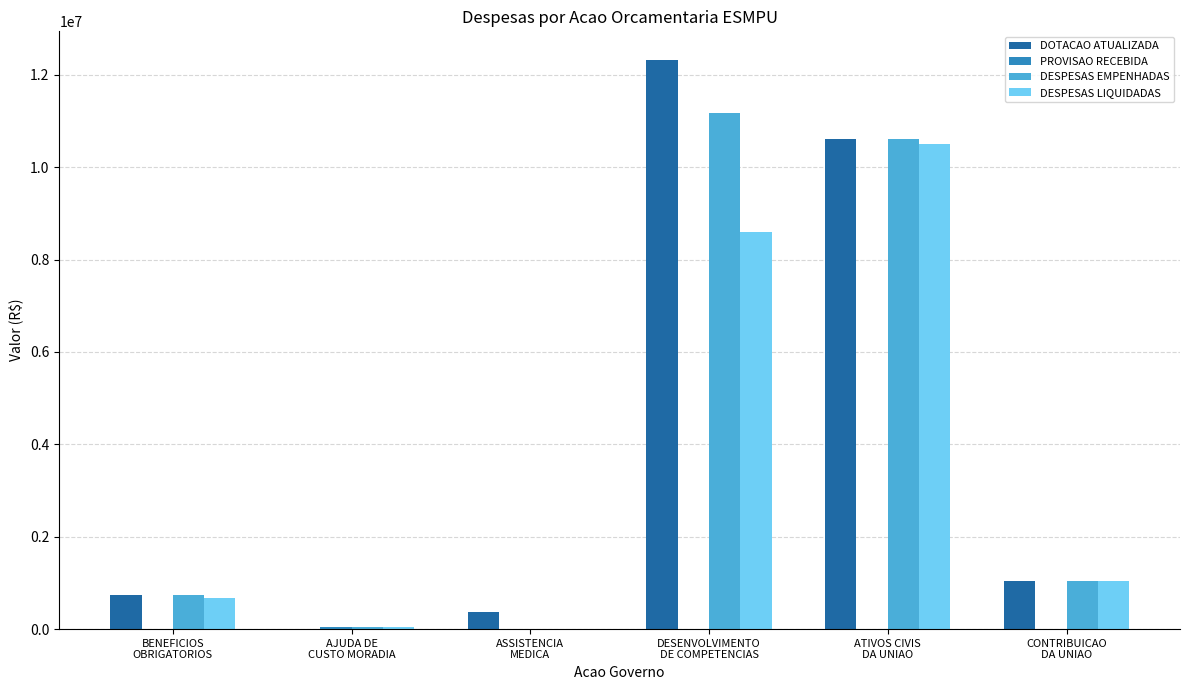

What is the greatest value displayed?

12324993.0